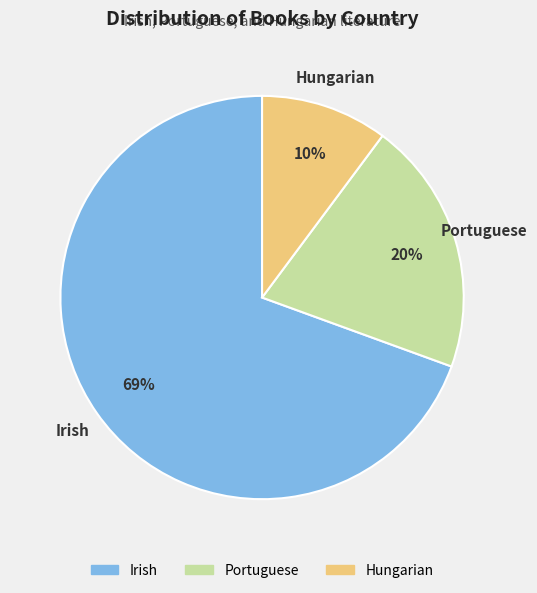

To the nearest percent, what is the combined percentage of Portuguese and Irish?

90%